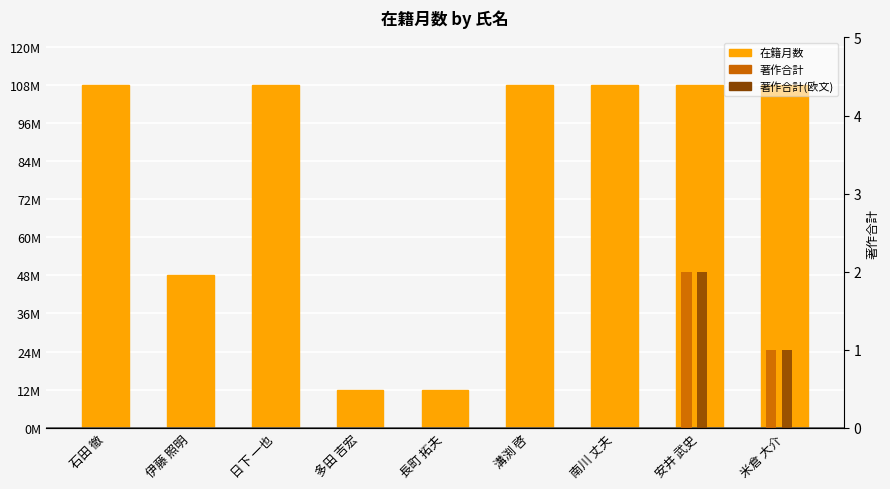

How many series are shown in this chart?

3